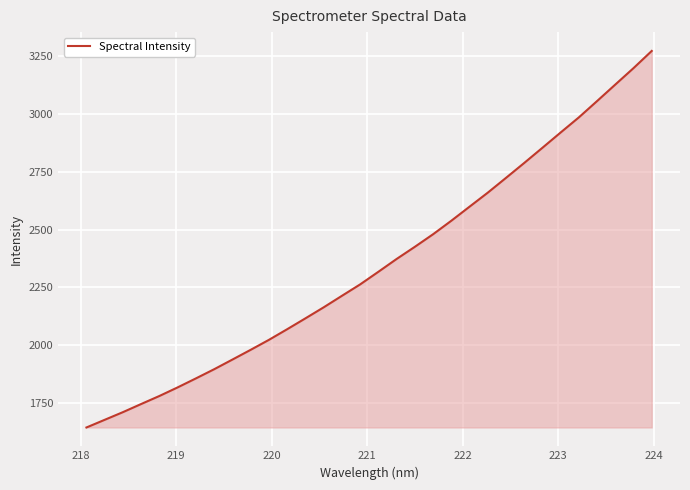

What is the difference between the maximum and second lowest values?

1594.0